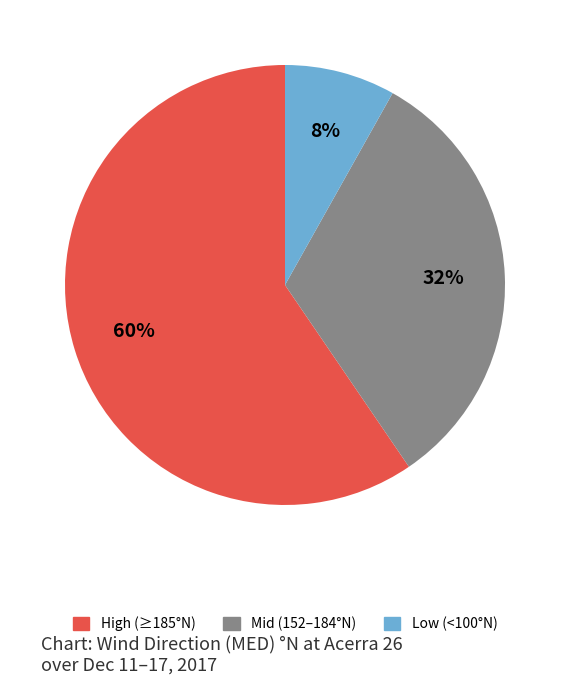

Is there a majority slice in this chart?

Yes